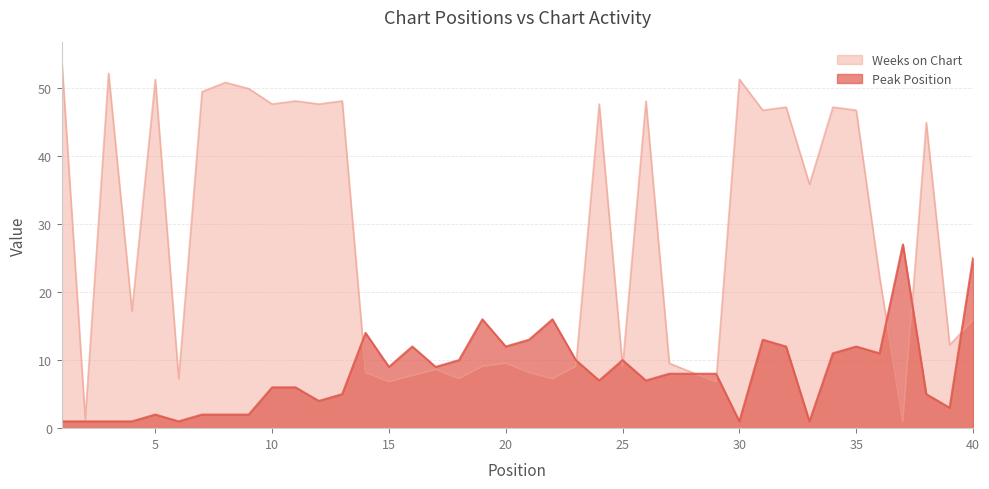

At 35, list the series in order from largest to smallest.

Weeks on Chart, Peak Position